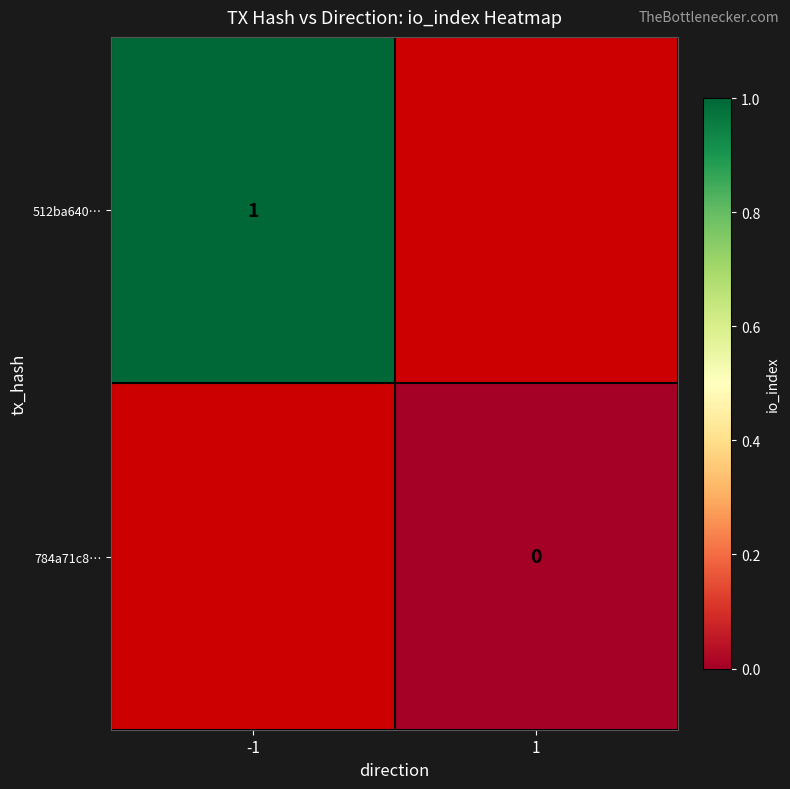

The value of 512ba640… at -1 is 1. True or false?

True